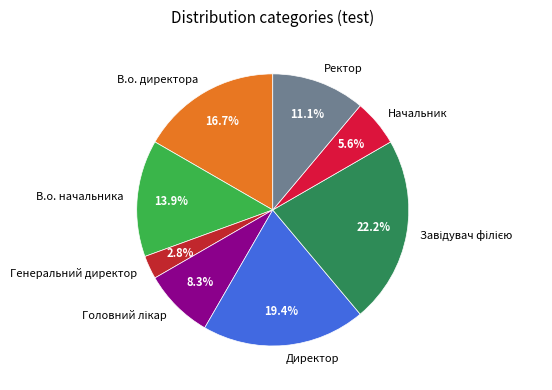

Count the number of slices in the pie.

8